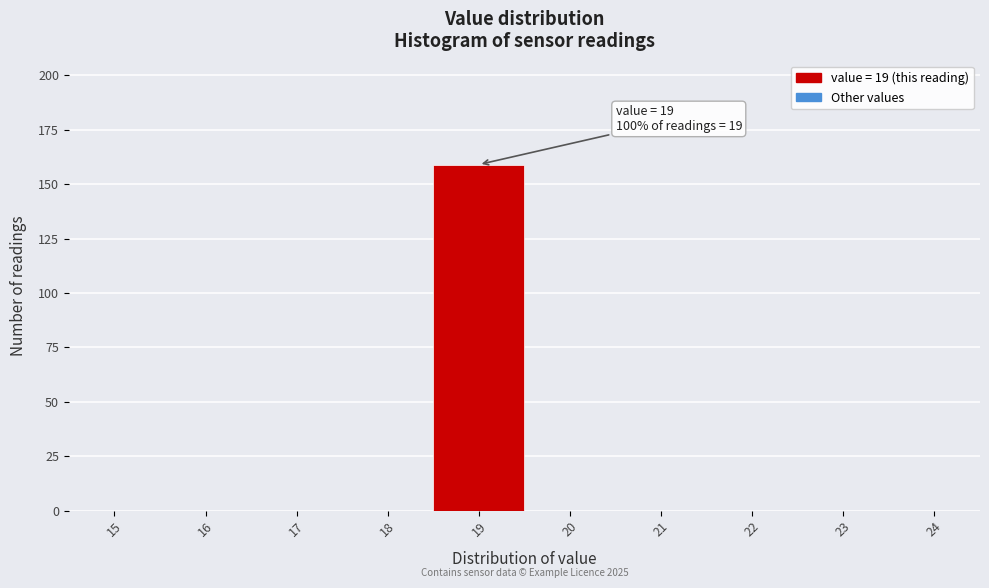

Which range on the x-axis has the tallest bar?

18.5 to 19.5